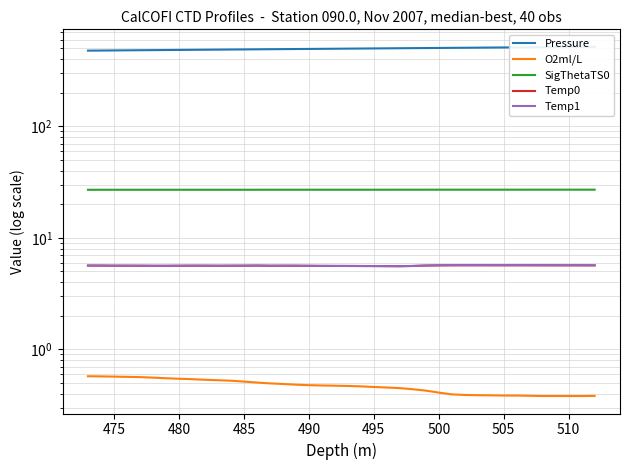

Rank the series by their maximum value, from highest to lowest.

Pressure, SigThetaTS0, Temp1, Temp0, O2ml/L